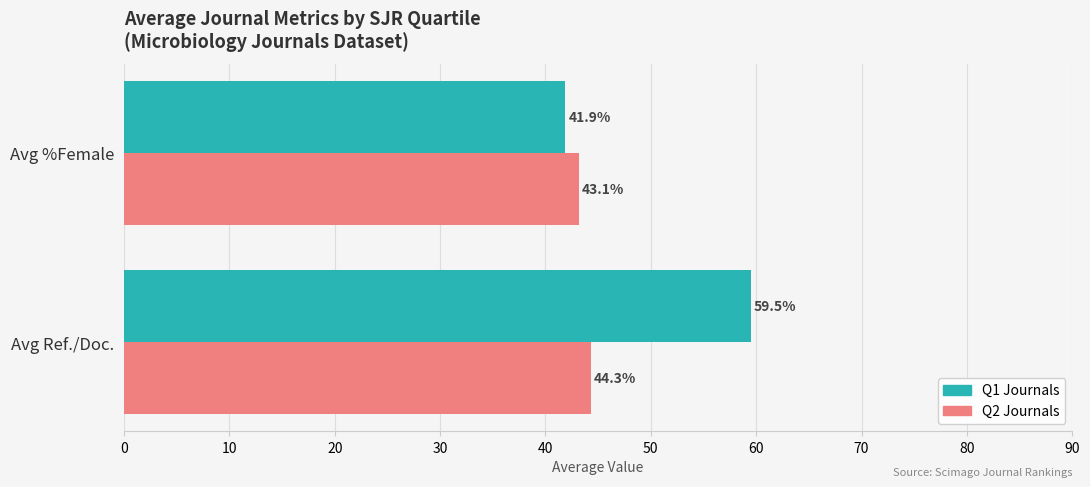

At which category does the chart reach its peak across all series?

Avg Ref./Doc.